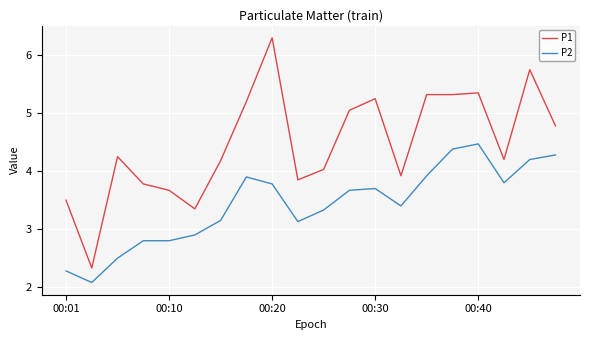

Rank the series by their maximum value, from lowest to highest.

P2, P1